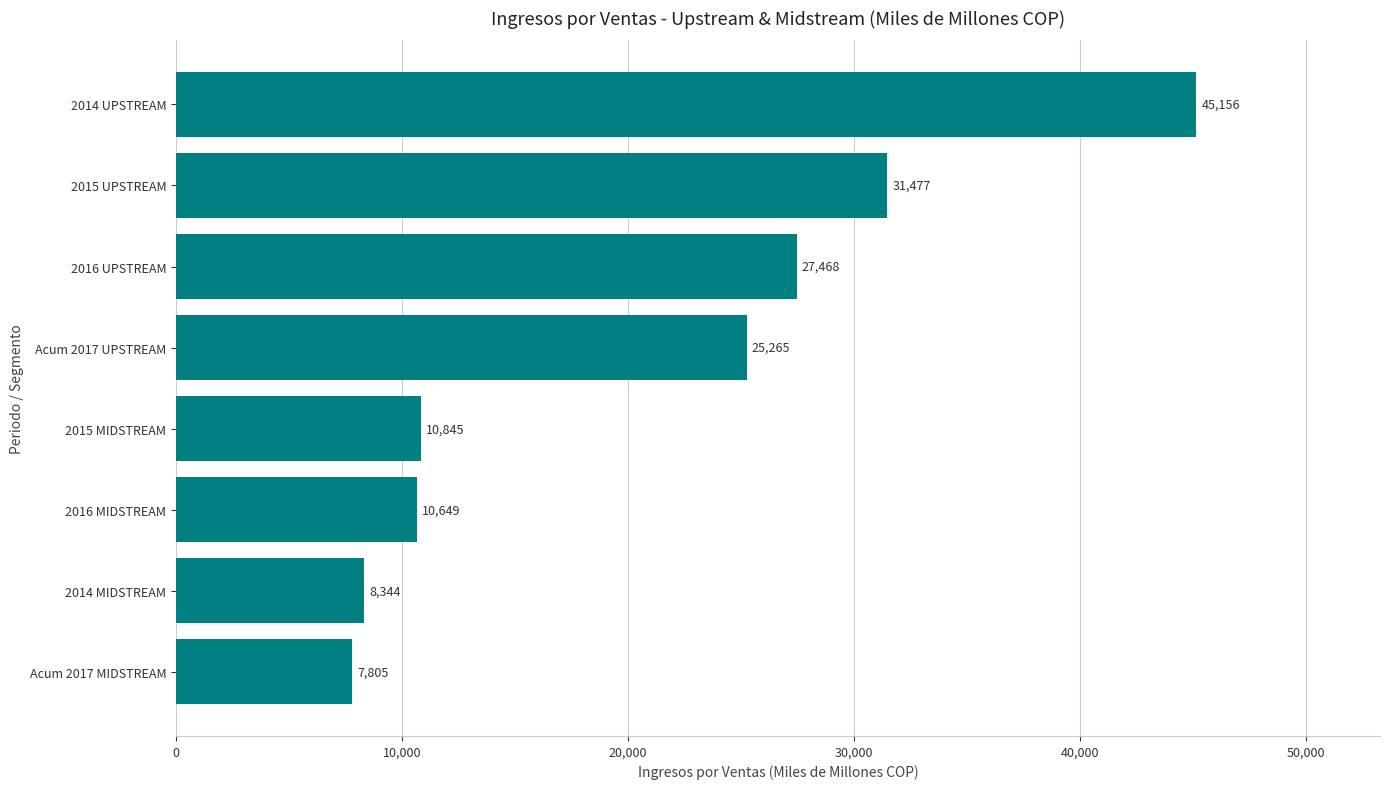

What is the average value?

20876